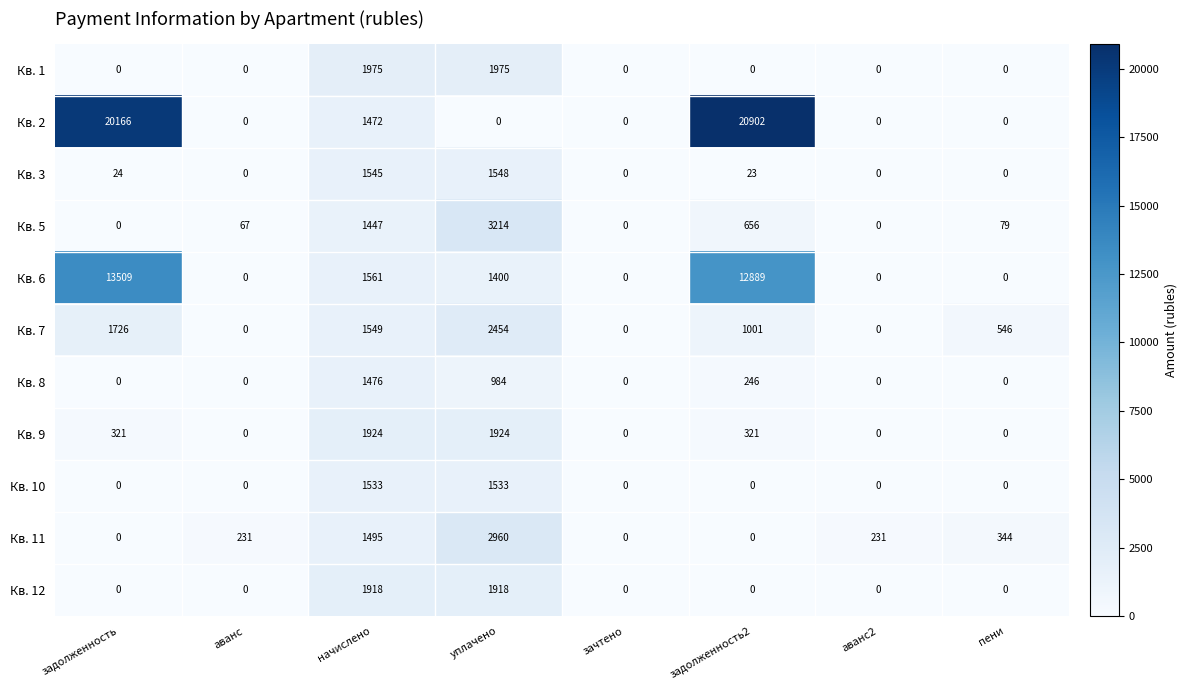

What is the total value across all series at задолженность2?

36038